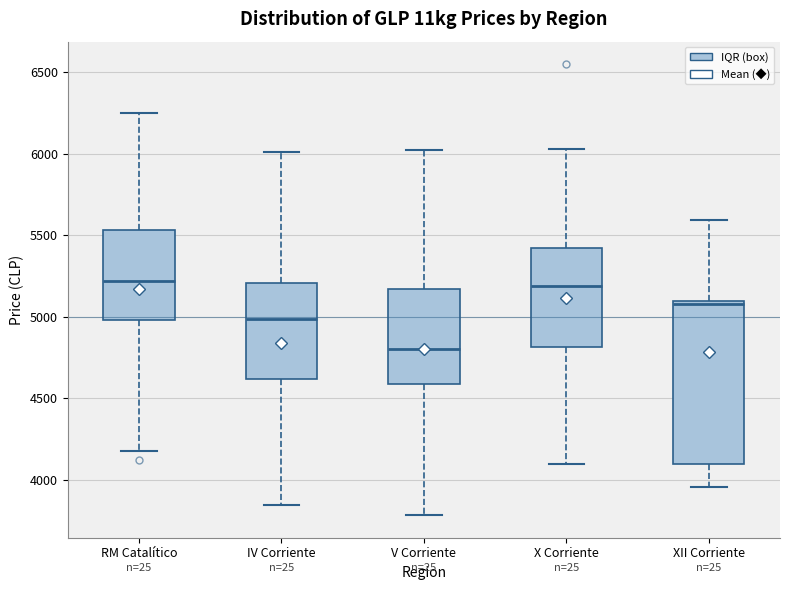

Where is the upper edge of the box for X Corriente on the y-axis? The values are not printed on the chart, so give them approximately, as read against the axis.

5400